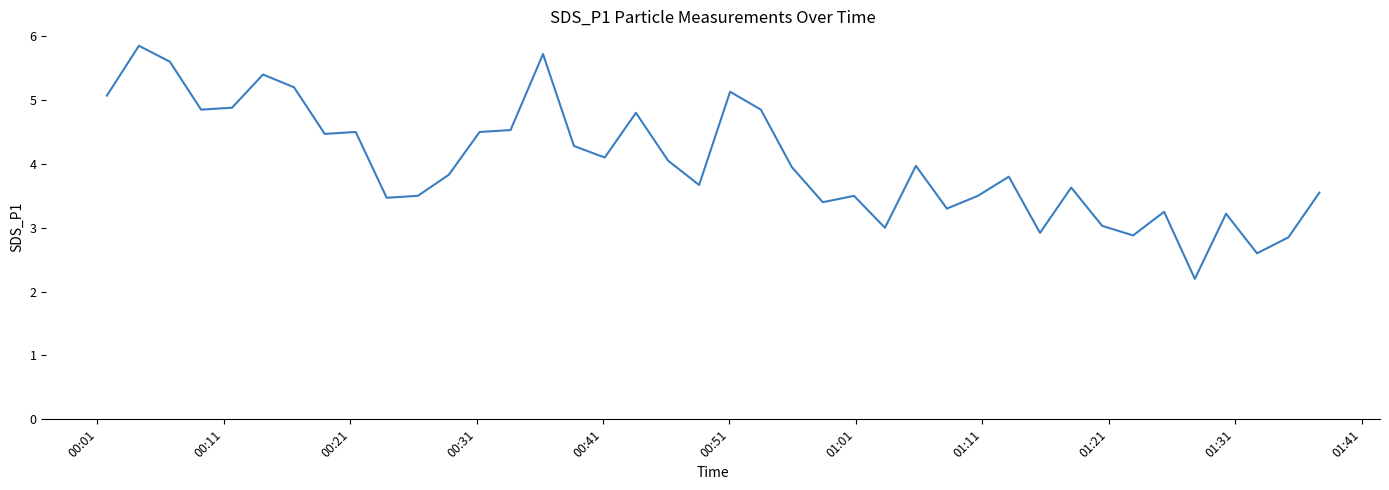

True or false: there are more than 0 points higher than both neighbors.

True